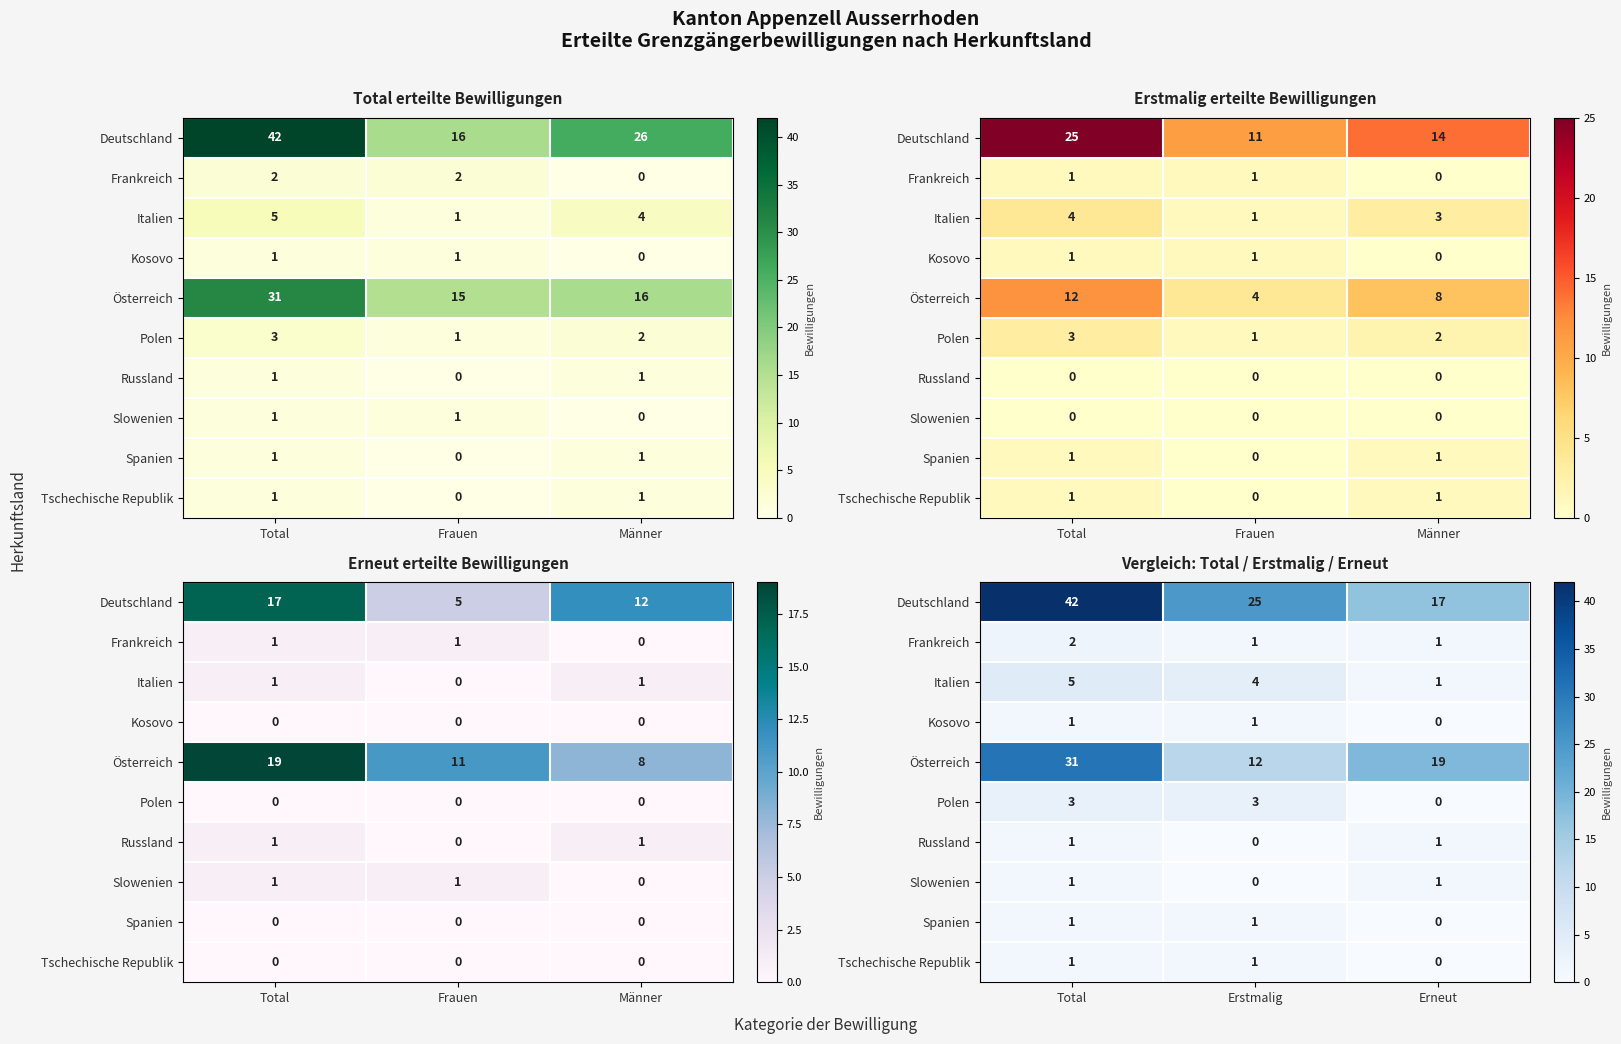

Rank the series by their maximum value, from highest to lowest.

Deutschland, Österreich, Italien, Polen, Frankreich, Kosovo, Russland, Slowenien, Spanien, Tschechische Republik